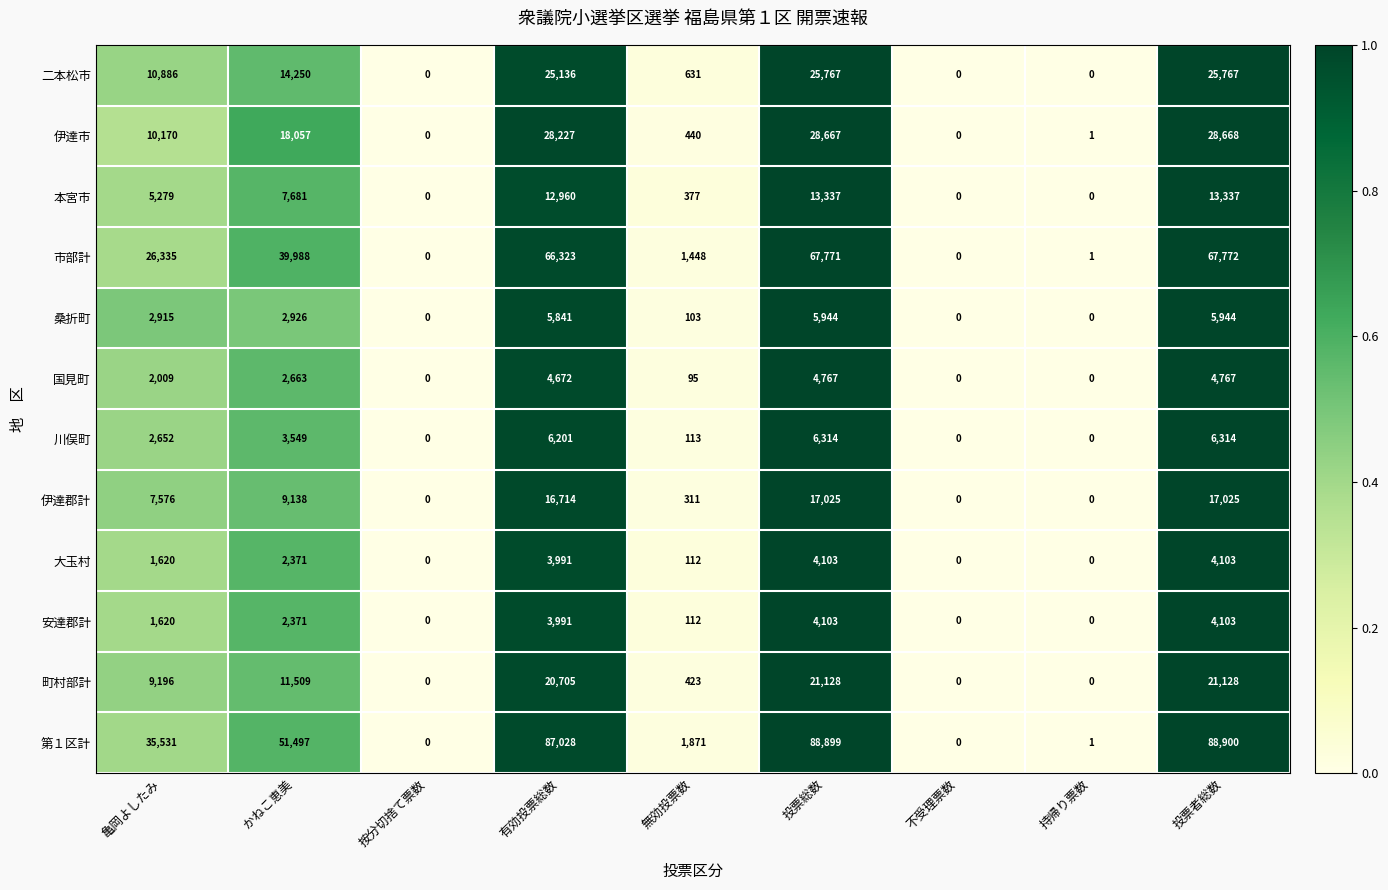

The 本宮市 series shows 3452 at 亀岡よしたみ. True or false?

False